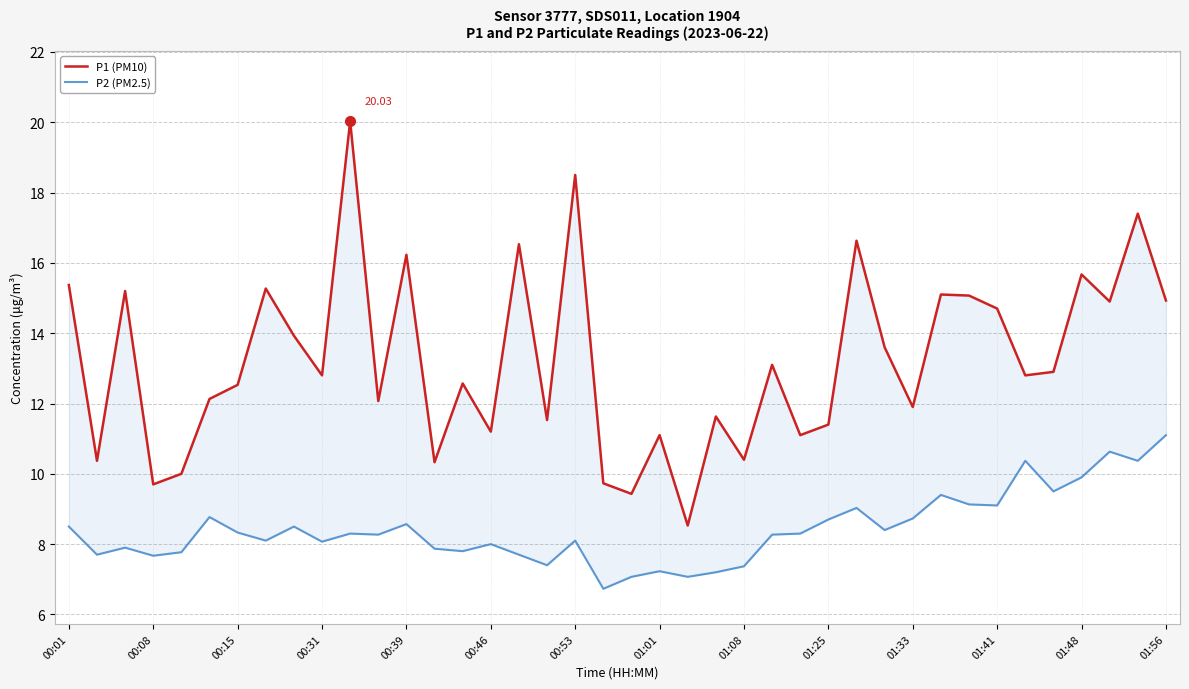

Which series has the widest spread of values?

P1 (PM10)